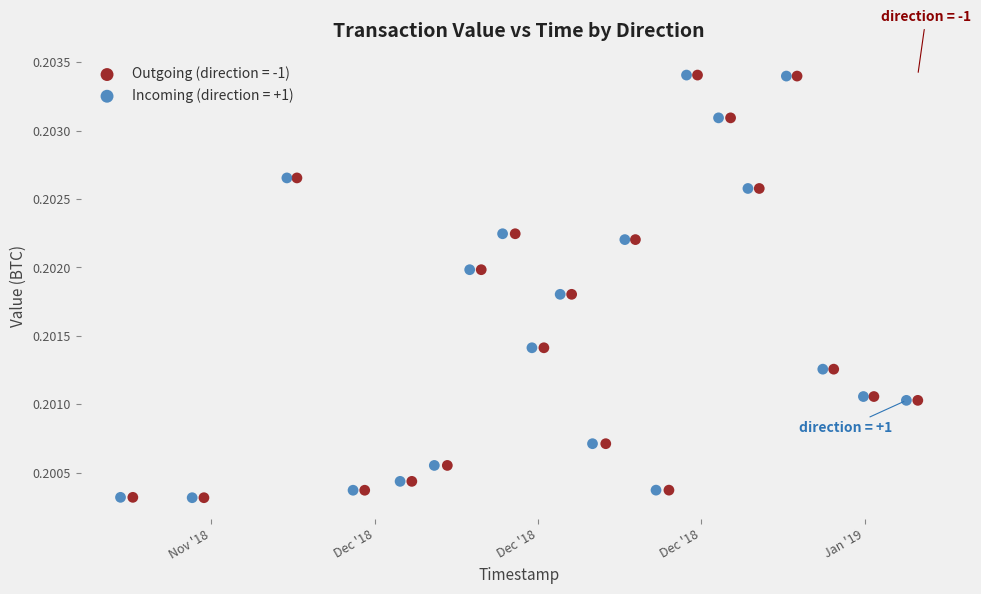

What are all the series names shown in the legend?

Outgoing (direction = -1), Incoming (direction = +1)